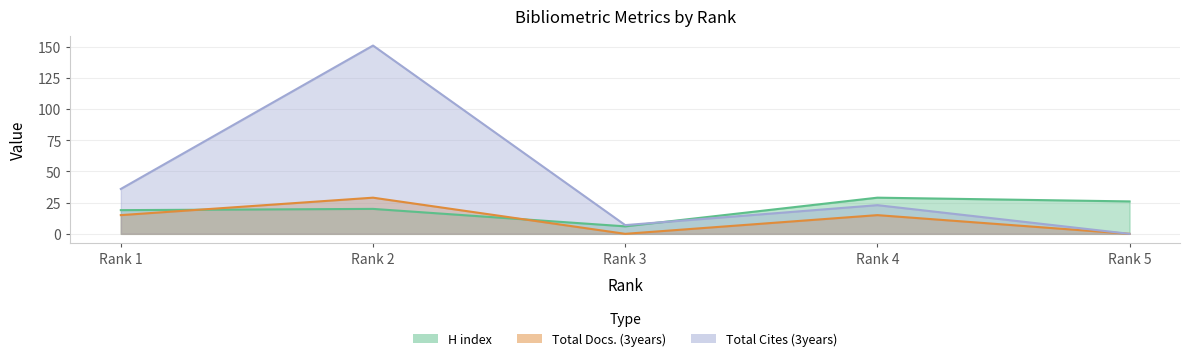

Is the value of H index at Rank 2 greater than the value of Total Docs. (3years) at Rank 3?

Yes